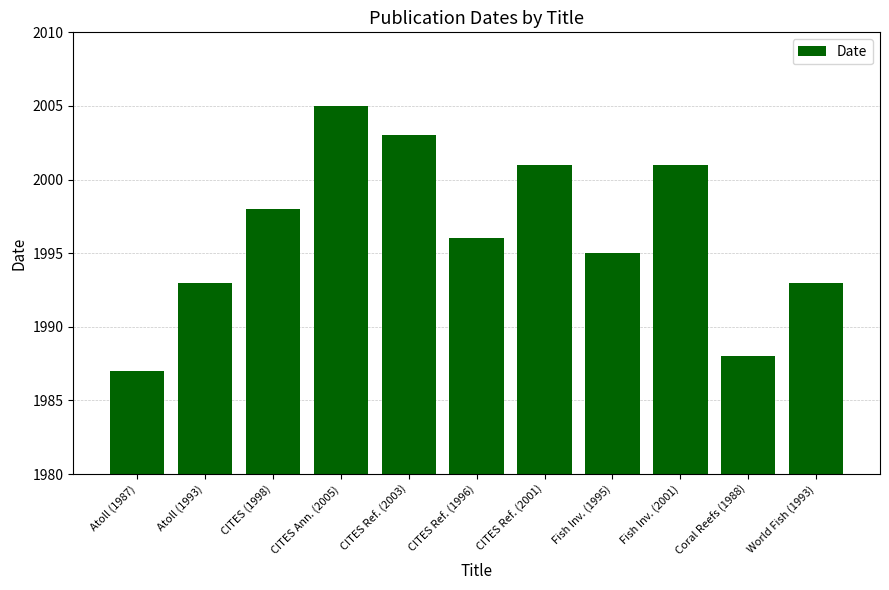

Which has a higher value, CITES Ref. (1996) or Atoll (1987)?

CITES Ref. (1996)